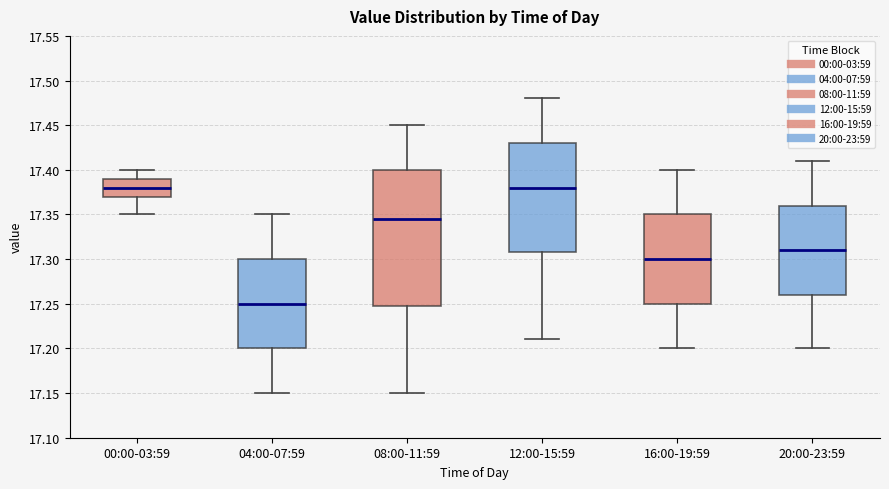

Reading left to right, read every box against the y-axis: the position of its median line, the range the box covers, and the ends of its whiskers. The values are not printed on the chart, so give them approximately, as read against the axis.

00:00-03:59: median 17.380, box 17.370 to 17.390, whiskers 17.350 to 17.400
04:00-07:59: median 17.250, box 17.200 to 17.300, whiskers 17.150 to 17.350
08:00-11:59: median 17.345, box 17.250 to 17.400, whiskers 17.150 to 17.450
12:00-15:59: median 17.380, box 17.310 to 17.430, whiskers 17.210 to 17.480
16:00-19:59: median 17.300, box 17.250 to 17.350, whiskers 17.200 to 17.400
20:00-23:59: median 17.310, box 17.260 to 17.360, whiskers 17.200 to 17.410